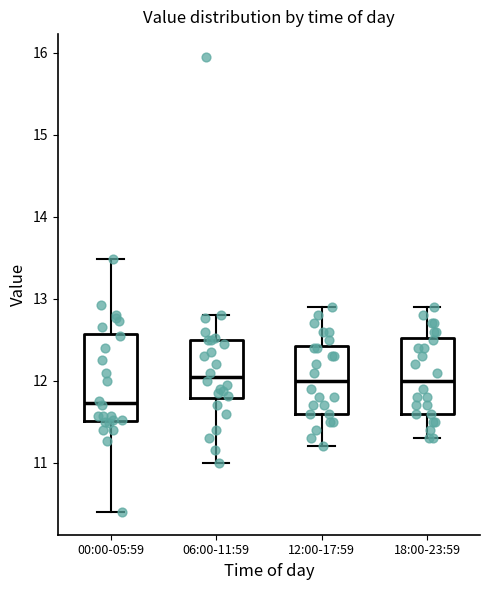

Reading left to right, read every box against the y-axis: the position of its median line, the range the box covers, and the ends of its whiskers. The values are not printed on the chart, so give them approximately, as read against the axis.

00:00-05:59: median 11.7, box 11.5 to 12.6, whiskers 10.4 to 13.5
06:00-11:59: median 12.1, box 11.8 to 12.5, whiskers 11.0 to 12.8
12:00-17:59: median 12.0, box 11.6 to 12.4, whiskers 11.2 to 12.9
18:00-23:59: median 12.0, box 11.6 to 12.5, whiskers 11.3 to 12.9